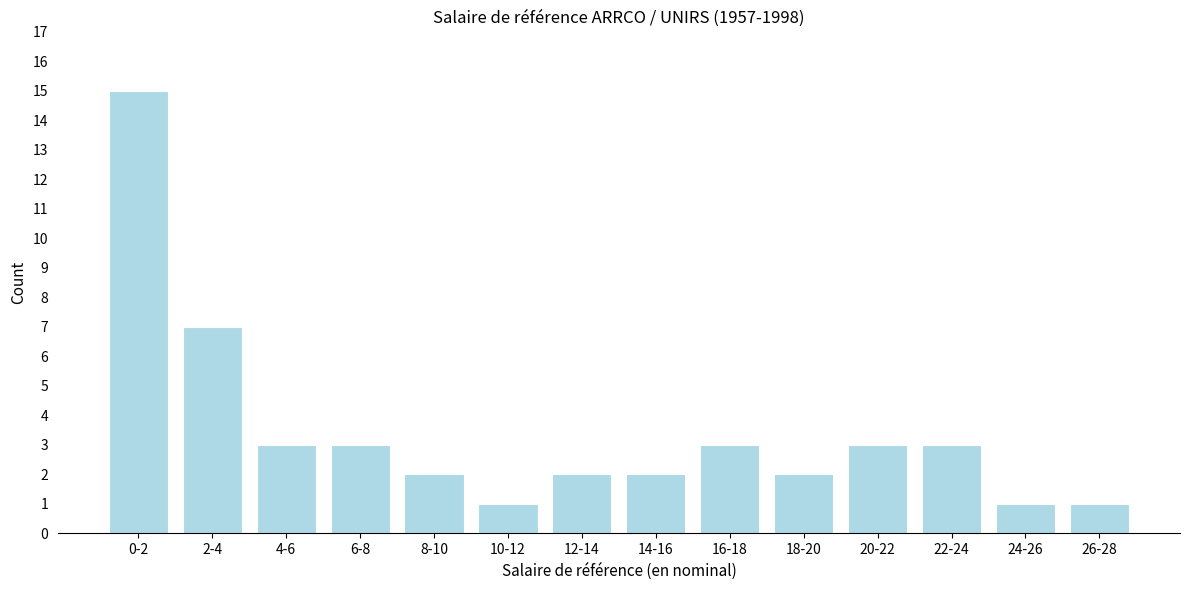

Reading left to right, transcribe all the data shown in this chart.

15	7	3	3	2	1	2	2	3	2	3	3	1	1